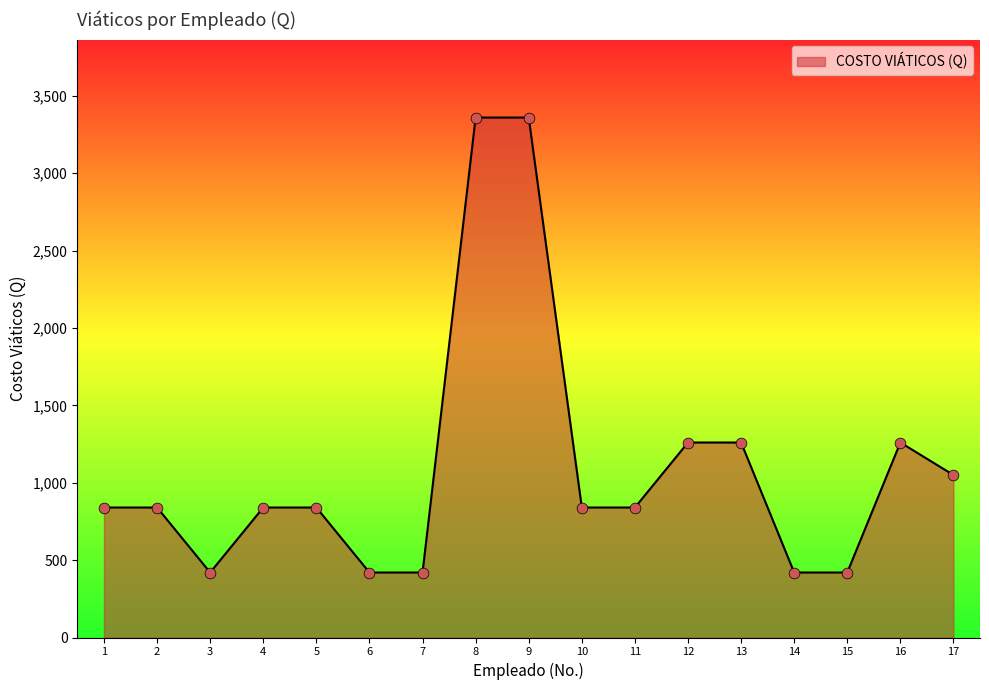

What is the change in value from 10 to 13?

+420